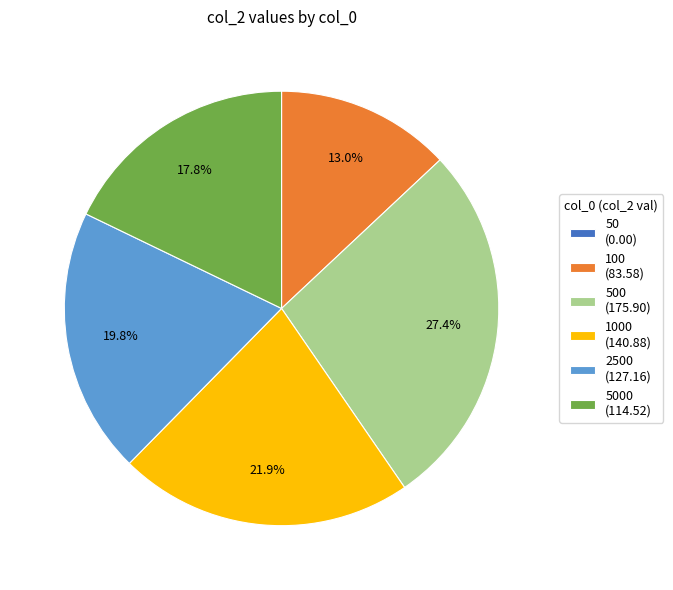

Approximately how many times larger is the value at 1000 (140.88) compared to 2500 (127.16)?

1.1